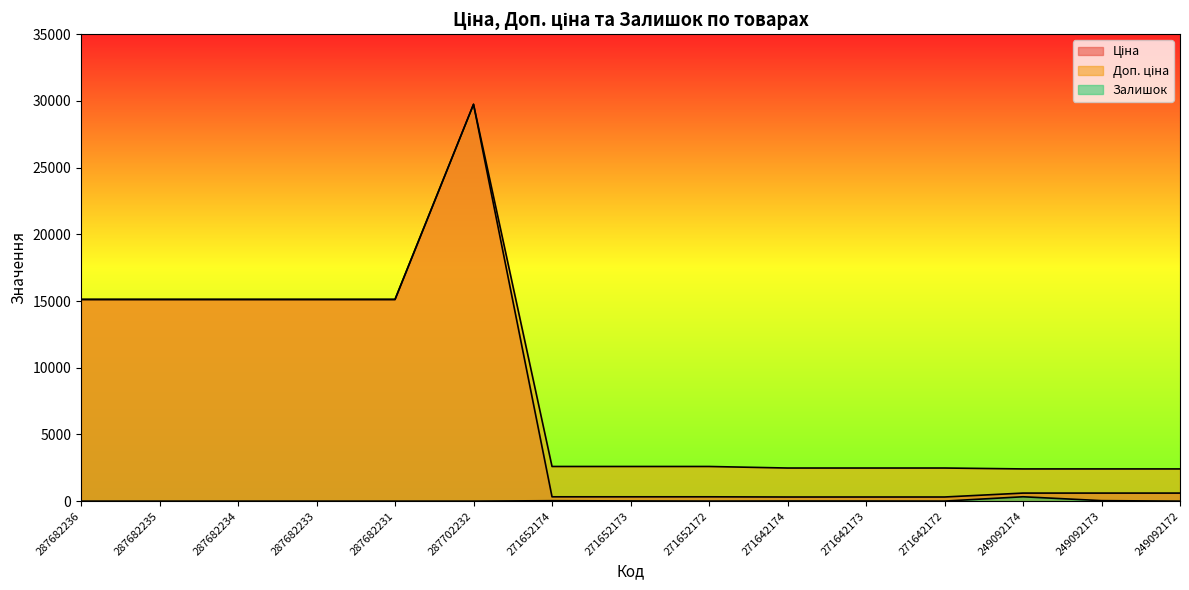

Reading left to right, transcribe all the data shown in this chart.

Ціна: 287682236=15120.0	287682235=15120.0	287682234=15120.0	287682233=15120.0	287682231=15120.0	287702232=29747.2	271652174=324.8	271652173=324.8	271652172=324.8	271642174=310.3	271642173=310.3	271642172=310.3	249092174=603.7	249092173=603.7	249092172=603.7
Доп. ціна: 287682236=15120.0	287682235=15120.0	287682234=15120.0	287682233=15120.0	287682231=15120.0	287702232=29747.2	271652174=2598.3	271652173=2598.3	271652172=2598.3	271642174=2482.4	271642173=2482.4	271642172=2482.4	249092174=2414.8	249092173=2414.8	249092172=2414.8
Залишок: 287682236=0.0	287682235=0.0	287682234=0.0	287682233=0.0	287682231=0.0	287702232=0.0	271652174=34.0	271652173=15.0	271652172=4.0	271642174=11.0	271642173=10.0	271642172=4.0	249092174=328.0	249092173=38.0	249092172=0.0